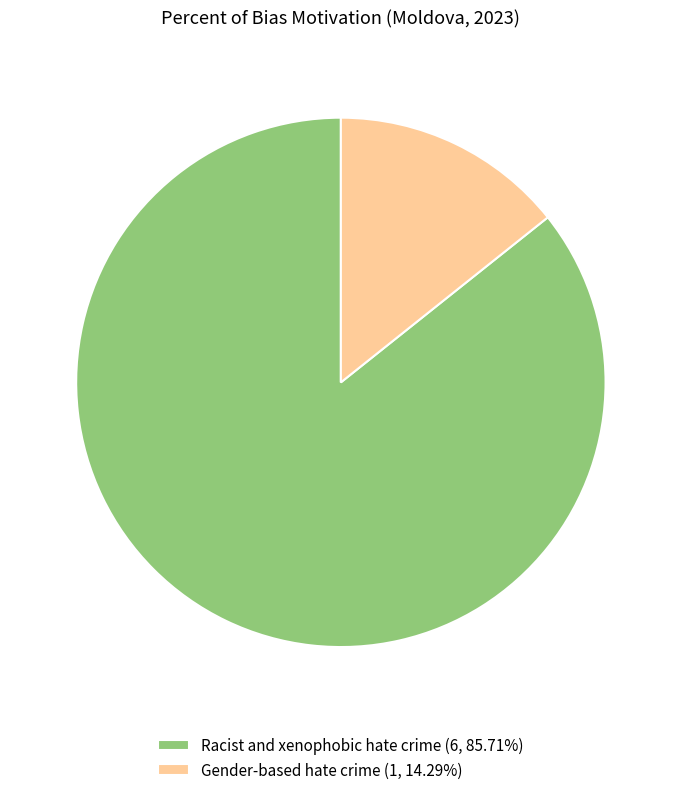

How many segments does this pie chart have?

2